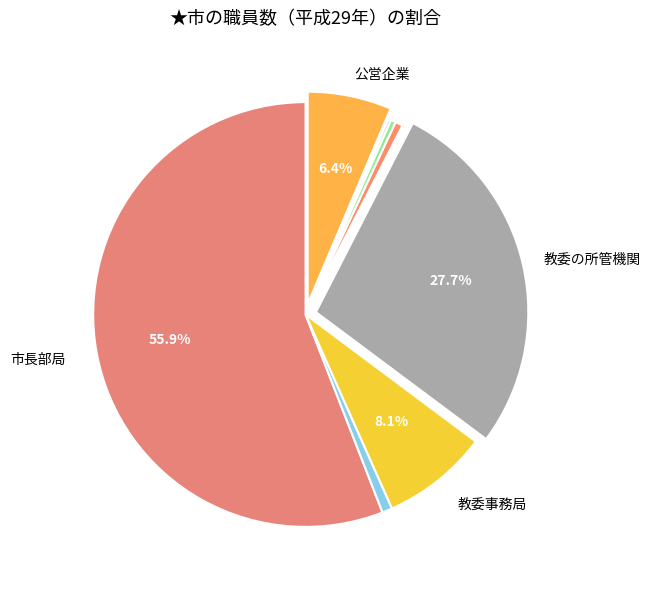

What is the largest slice in the pie chart?

市長部局